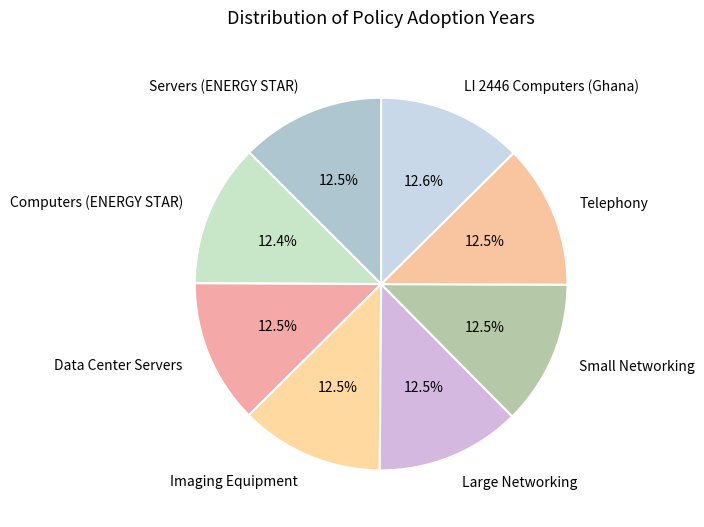

What is the ratio of the value at Small Networking to the value at Servers (ENERGY STAR)?

1.0